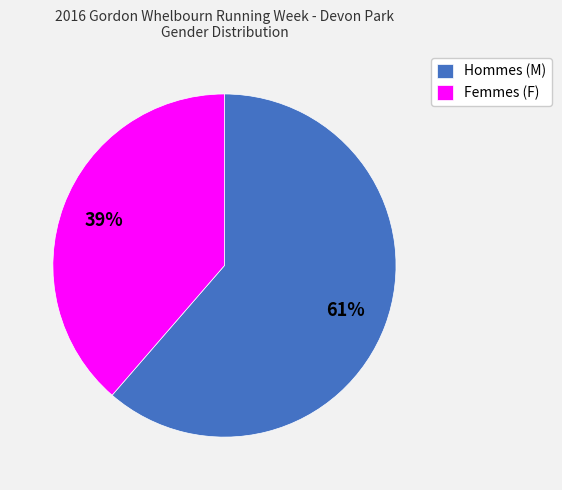

Is it true that Hommes (M) is 61% of the pie?

True